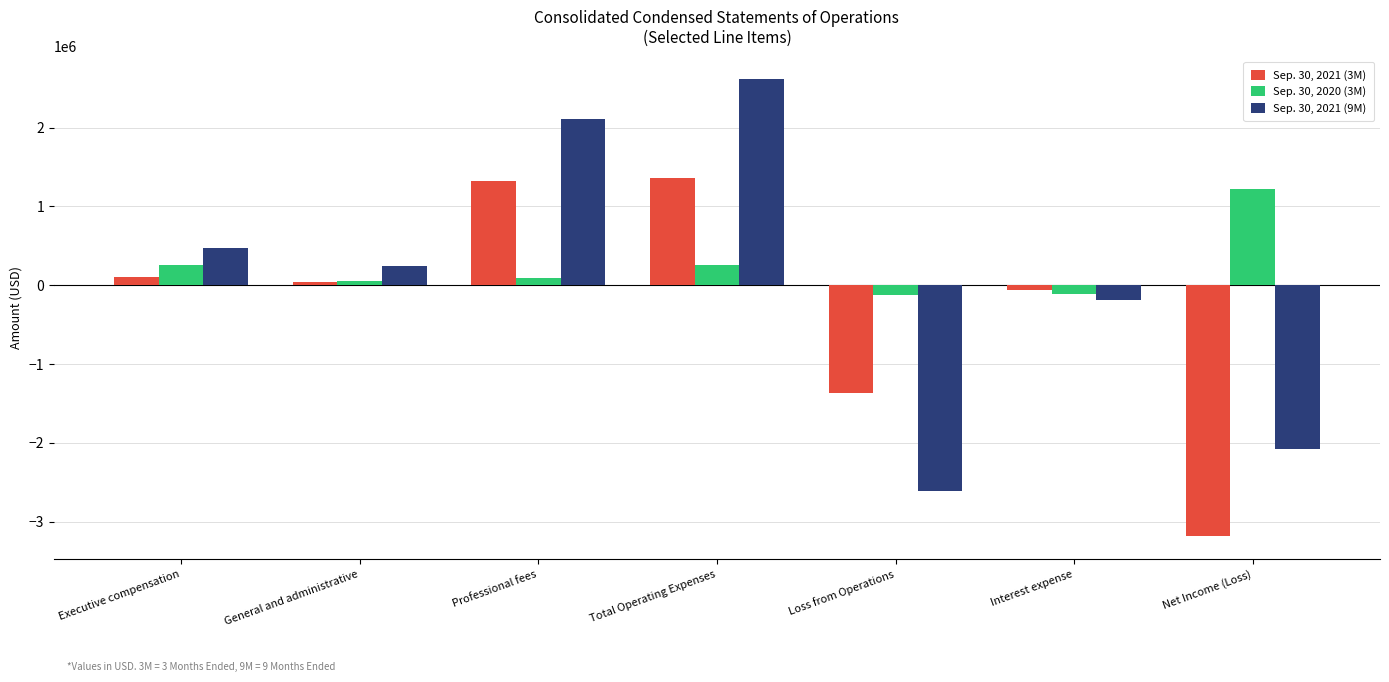

What are all the series names shown in the legend?

Sep. 30, 2021 (3M), Sep. 30, 2020 (3M), Sep. 30, 2021 (9M)